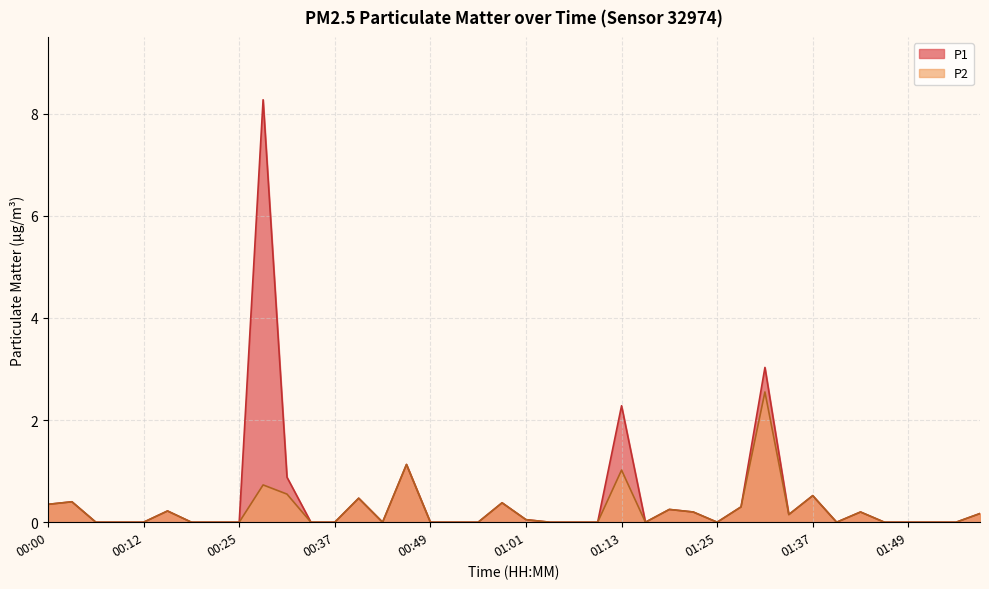

True or false: P1 and P2 cross at least once.

False